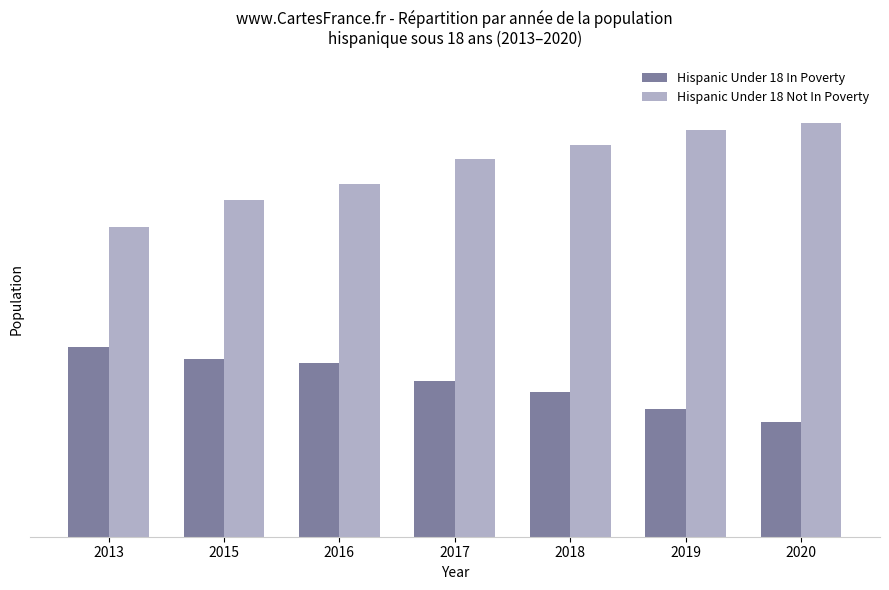

Reading left to right, extract all data points from this chart.

Hispanic Under 18 In Poverty: 2013=44050	2015=41314	2016=40312	2017=36280	2018=33700	2019=29692	2020=26755
Hispanic Under 18 Not In Poverty: 2013=71978	2015=78201	2016=81951	2017=87711	2018=91113	2019=94606	2020=96230